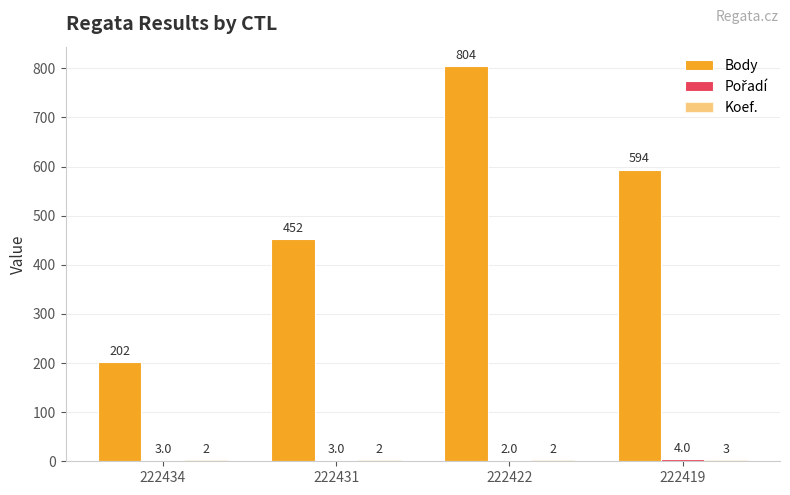

How many distinct data groups are displayed?

3